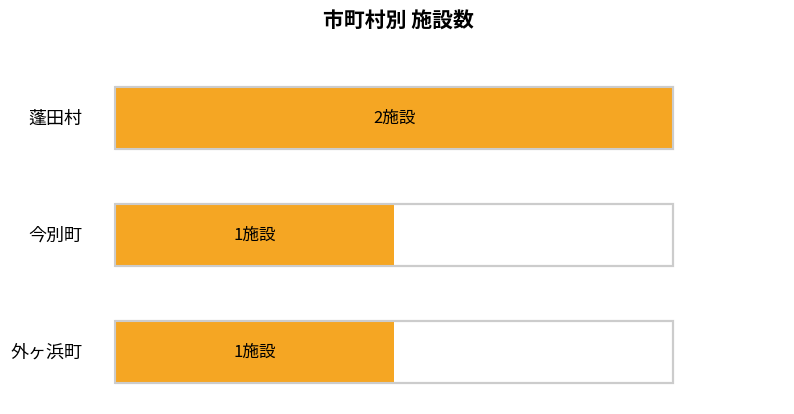

The chart shows a value of 3 at 蓬田村. True or false?

False